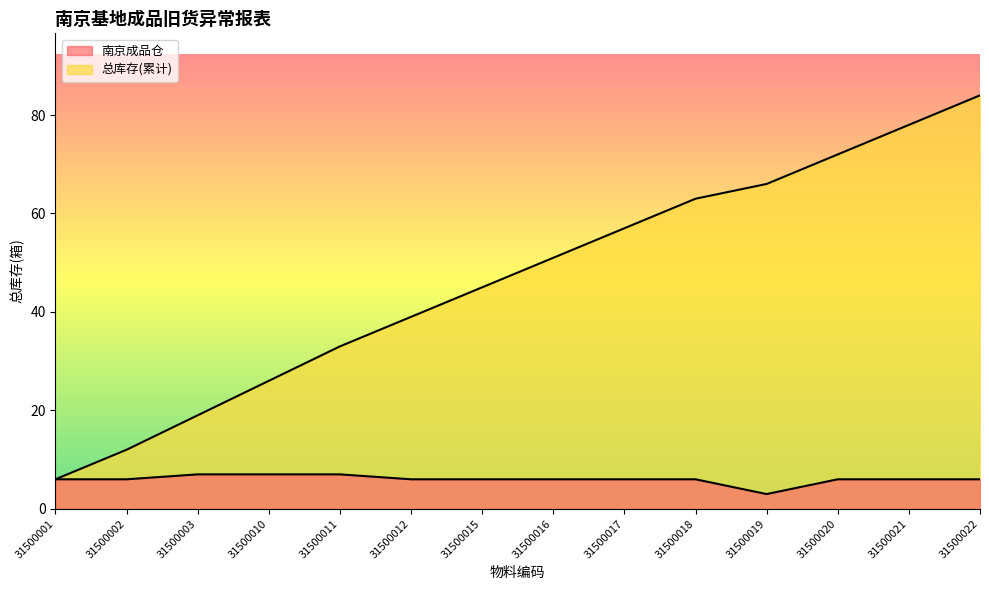

Where is 南京成品仓 nearest to the value 5?

31500001